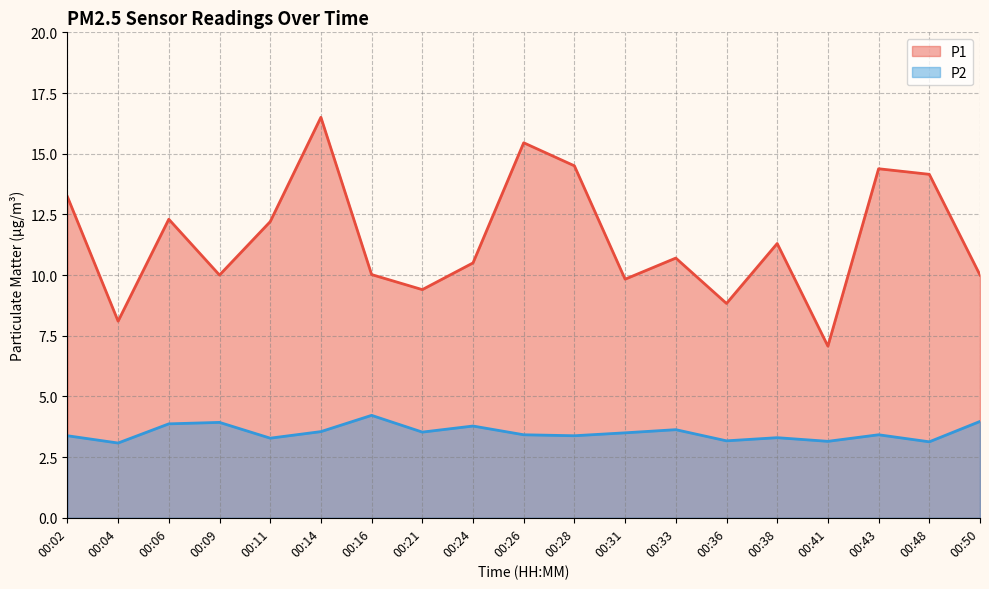

Which label corresponds to the smallest value in the chart?

00:04